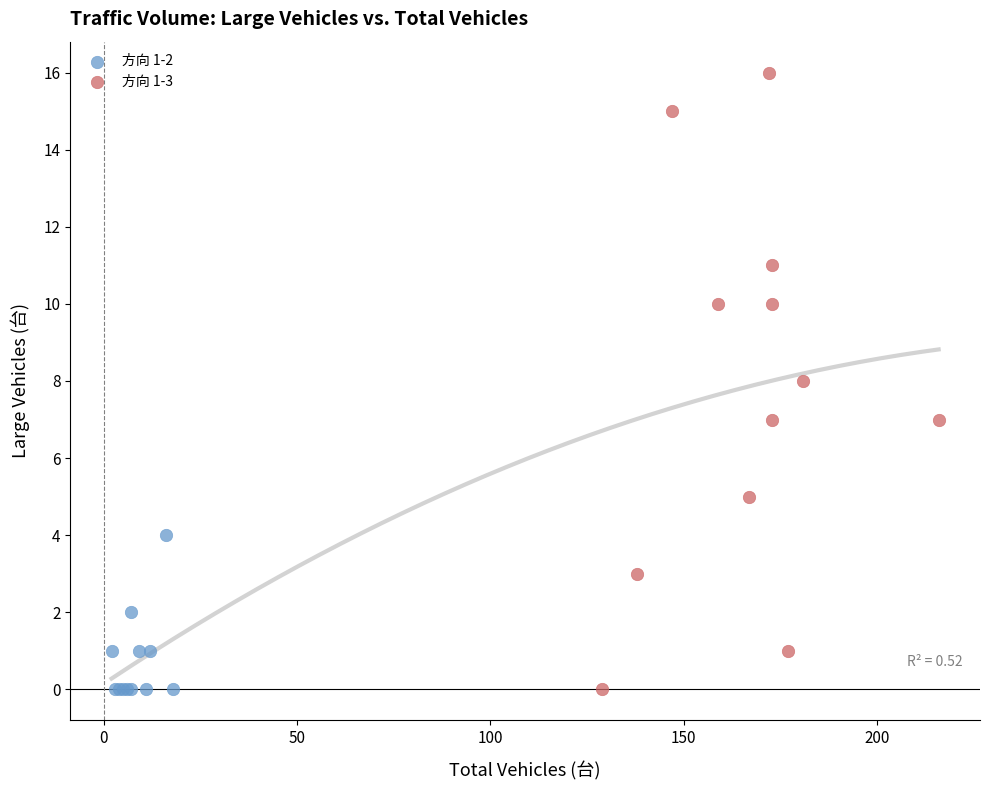

Which series contains the highest Y value?

方向 1-3